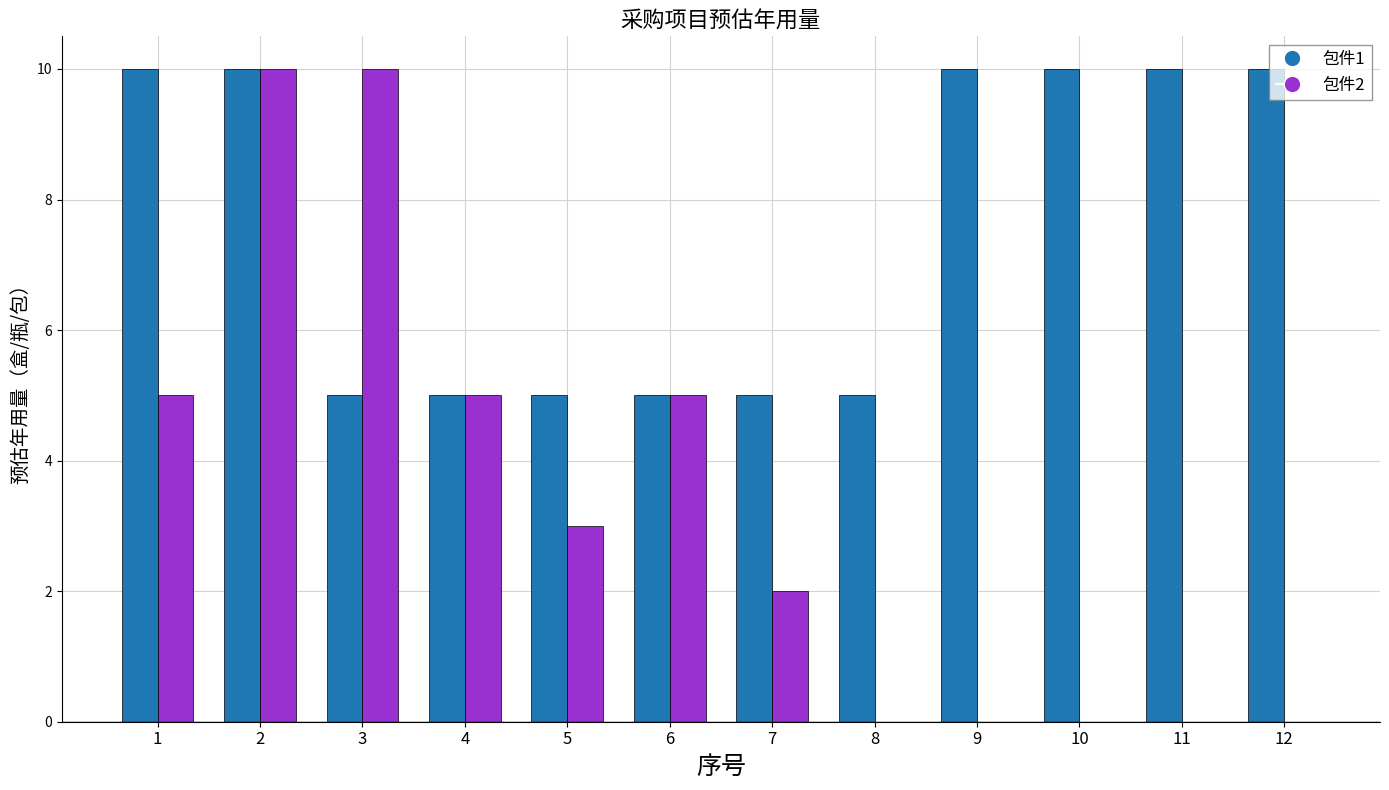

Which series has the largest total across all categories?

包件1